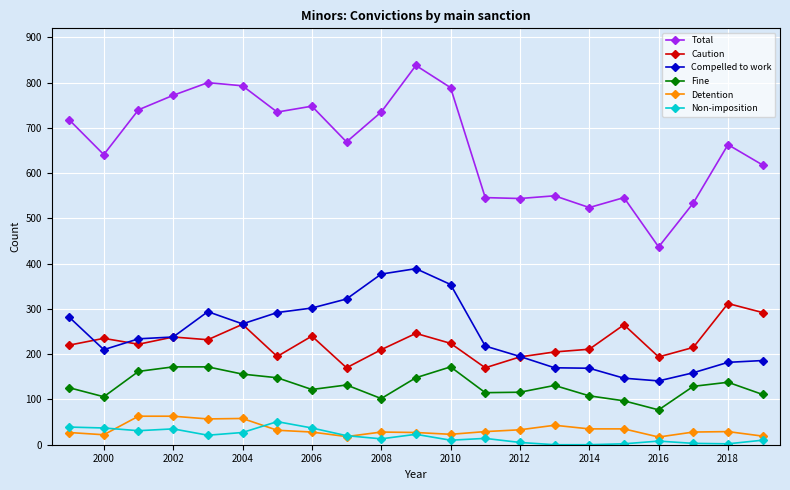

What is the average value of the Detention series?

34